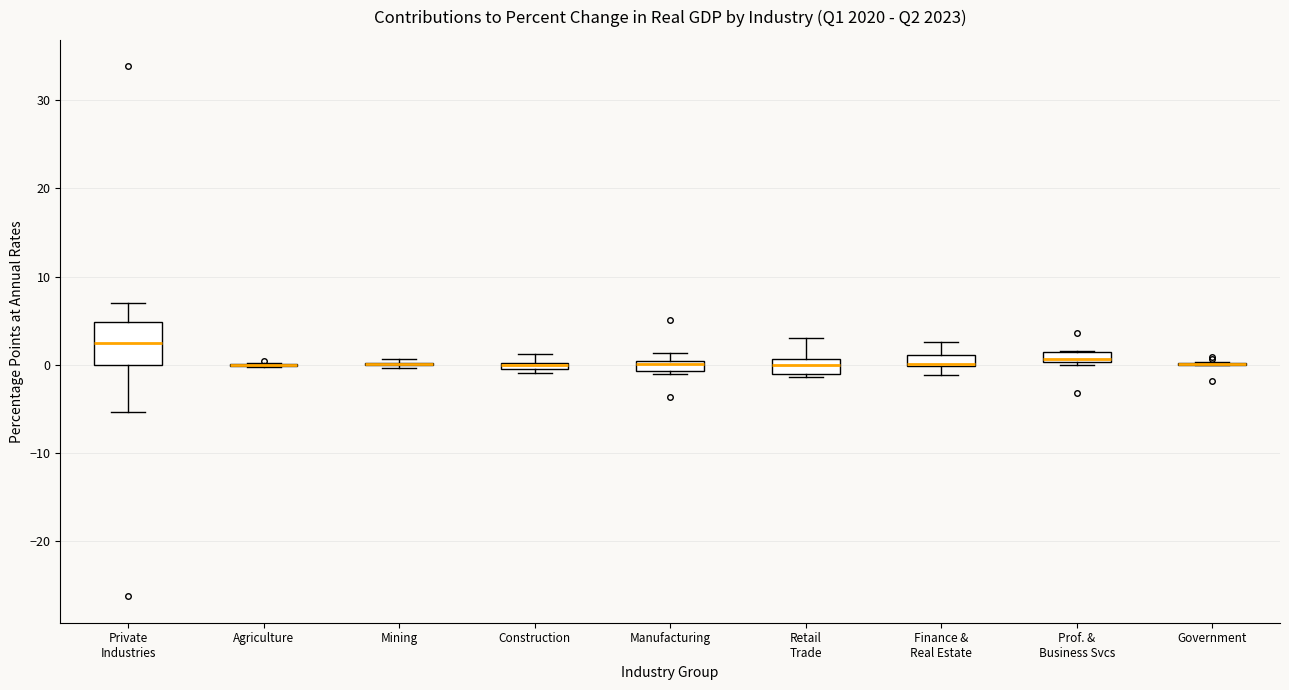

Which box is the tallest, from its lower edge to its upper edge?

Private Industries